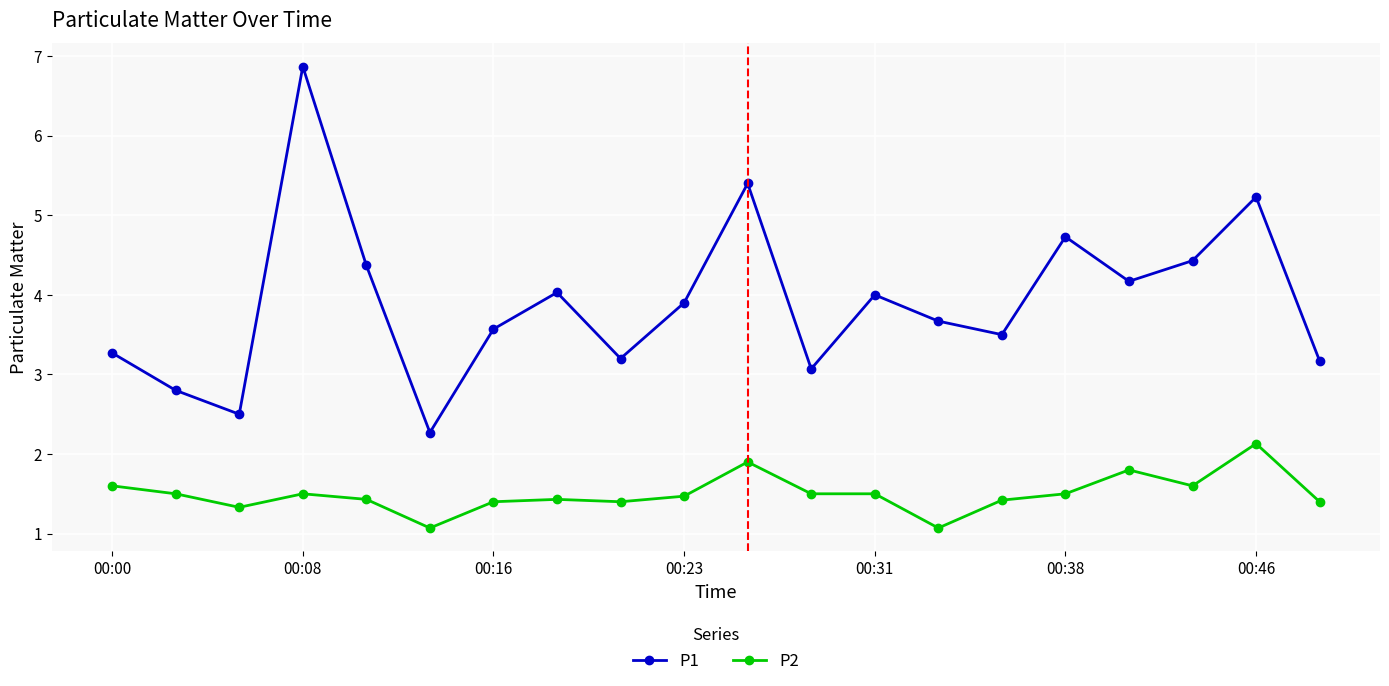

What is the sum of all P1 values?

78.2